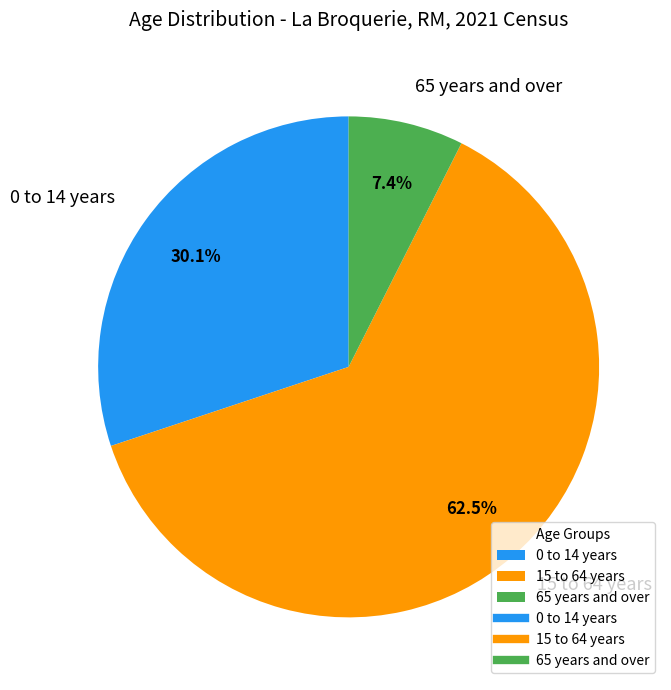

Is 15 to 64 years the majority of the pie?

Yes